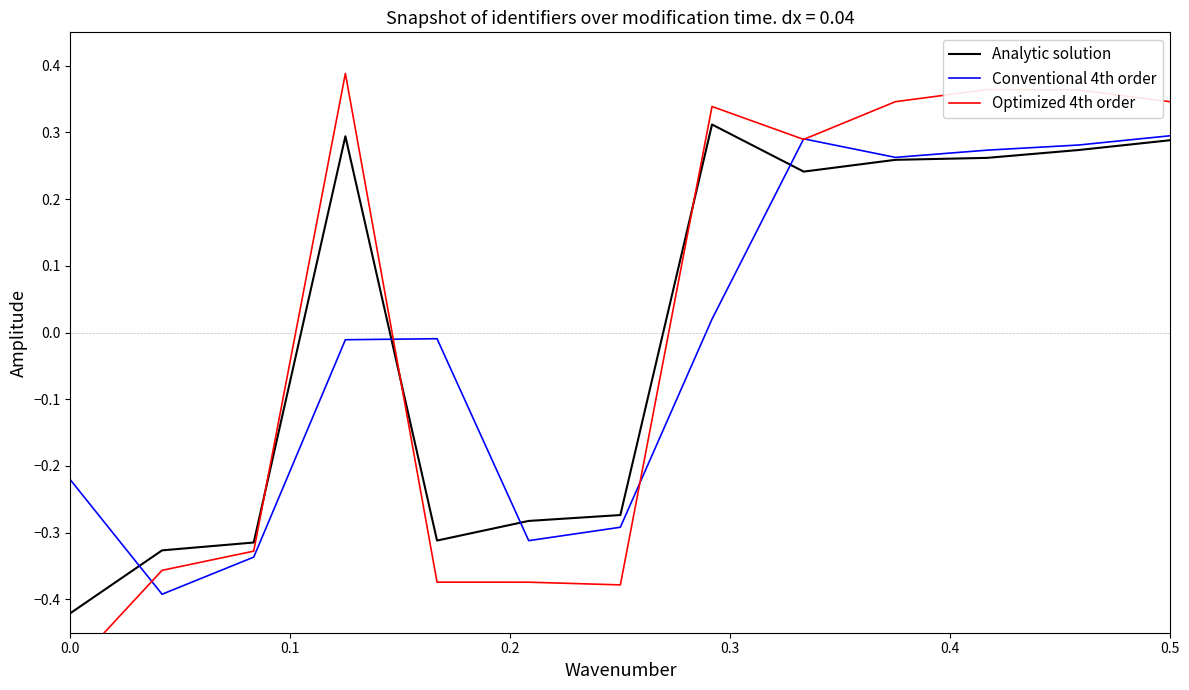

Count the number of categories in the chart.

13